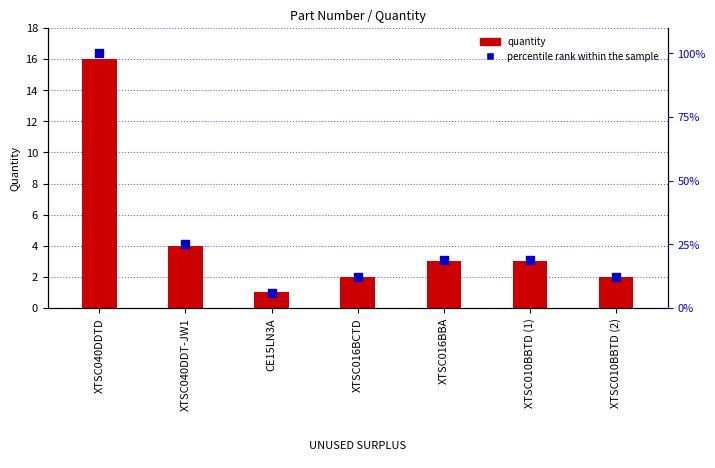

Which series contains the highest Y value?

percentile rank within the sample